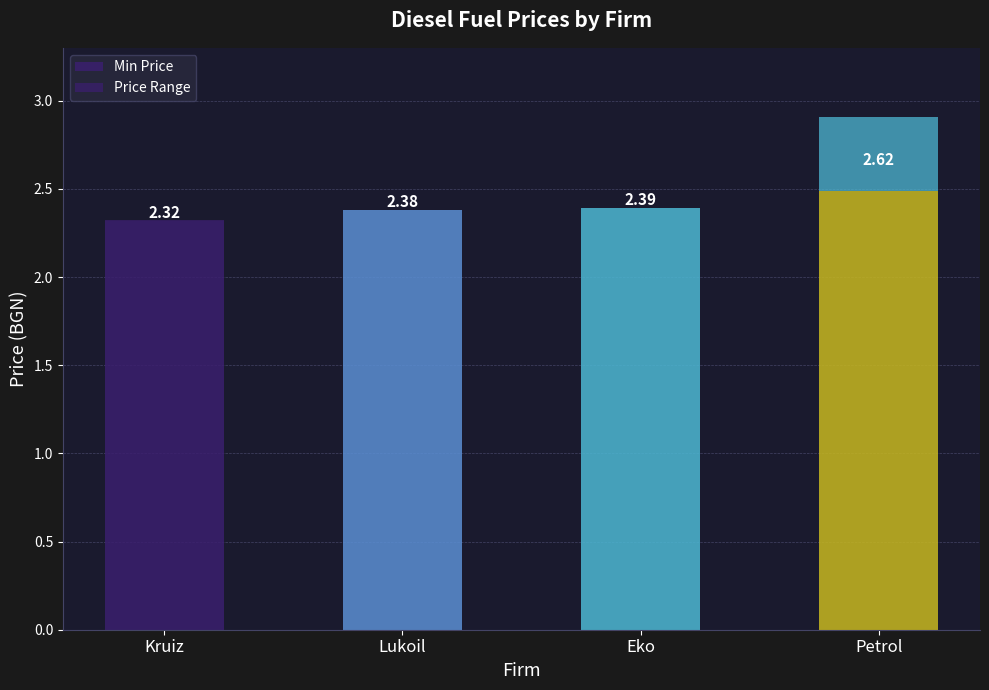

What is the label of the 1st bar from the left?

Kruiz